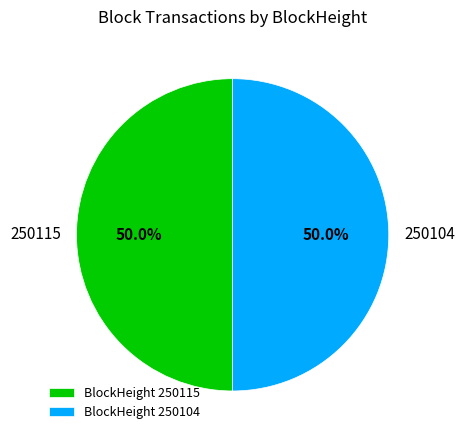

What is the total percentage of 250104 and 250115?

100.0%